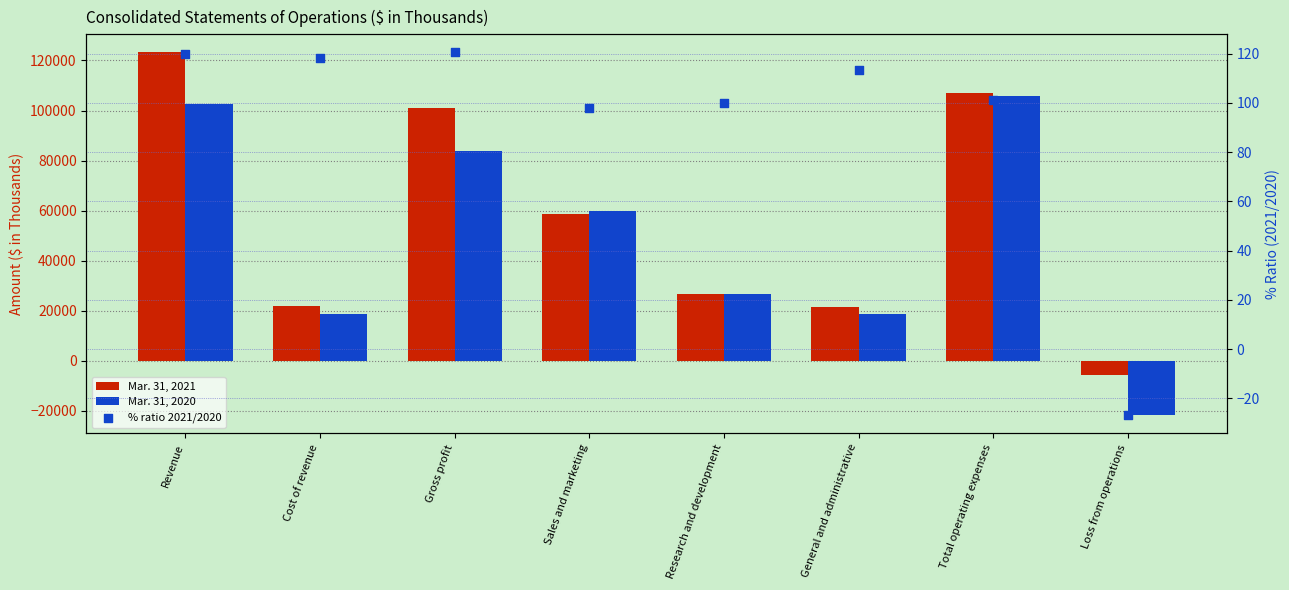

Which series has the largest total across all categories?

Mar. 31, 2021